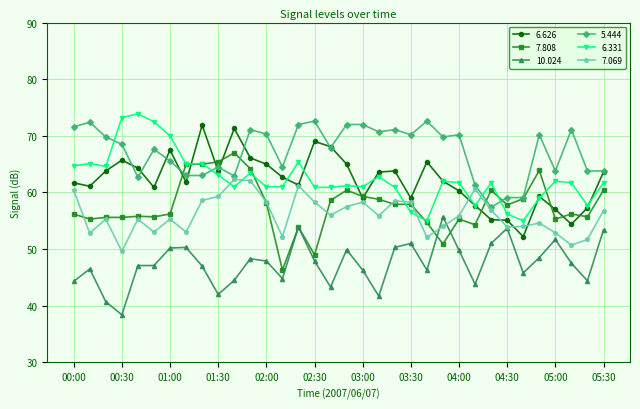

Count the number of data series in this chart.

6